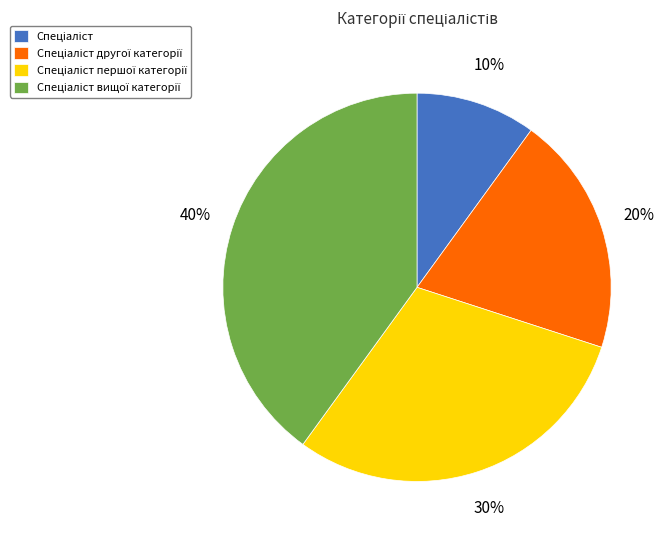

Does any single category account for the majority?

No